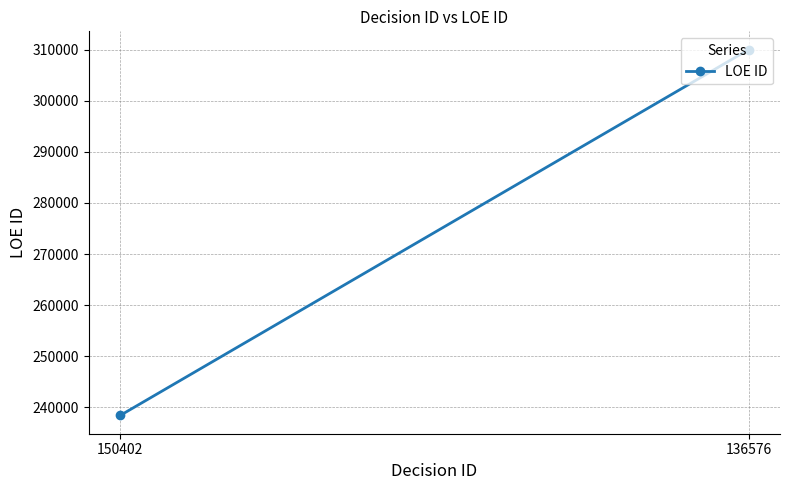

Reading left to right, transcribe all the data shown in this chart.

150402=238372	136576=310051